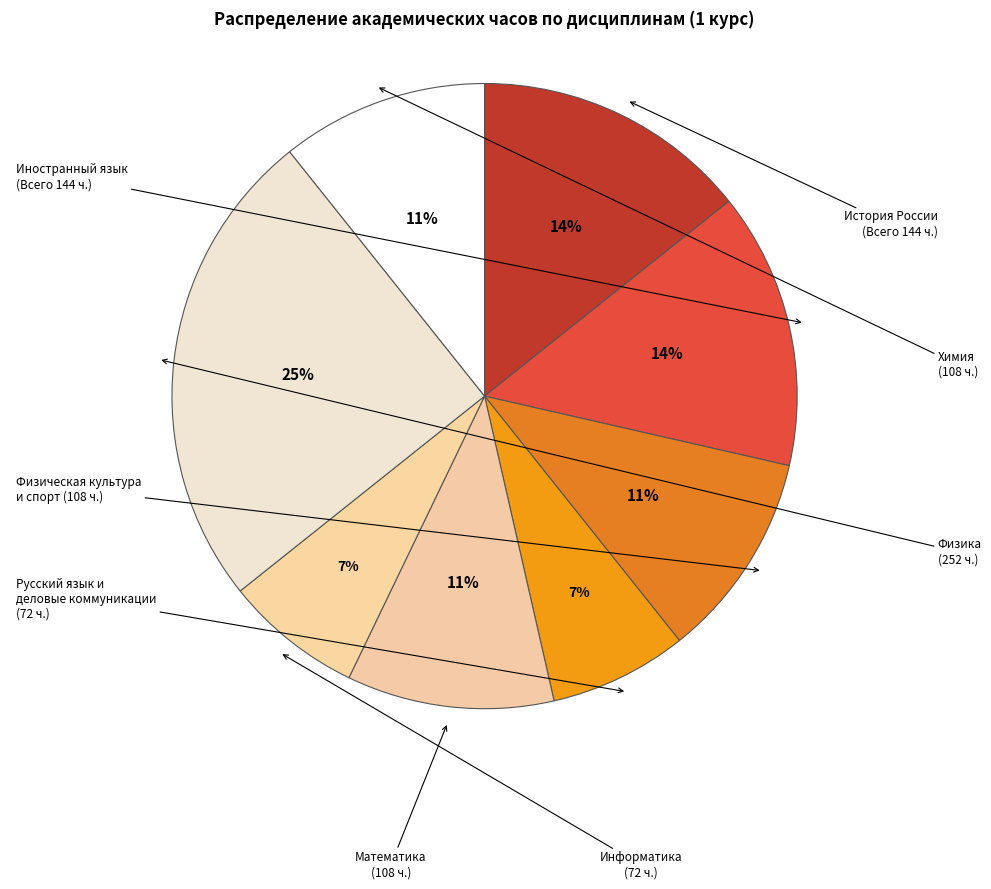

True or false: Математика accounts for 21% of the total.

False